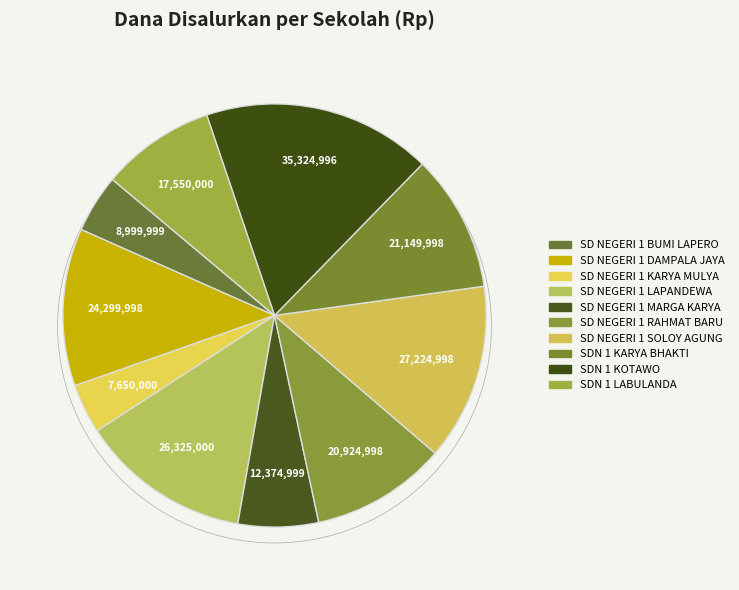

To the nearest percent, what is the difference between the largest and smallest slice percentages?

14%